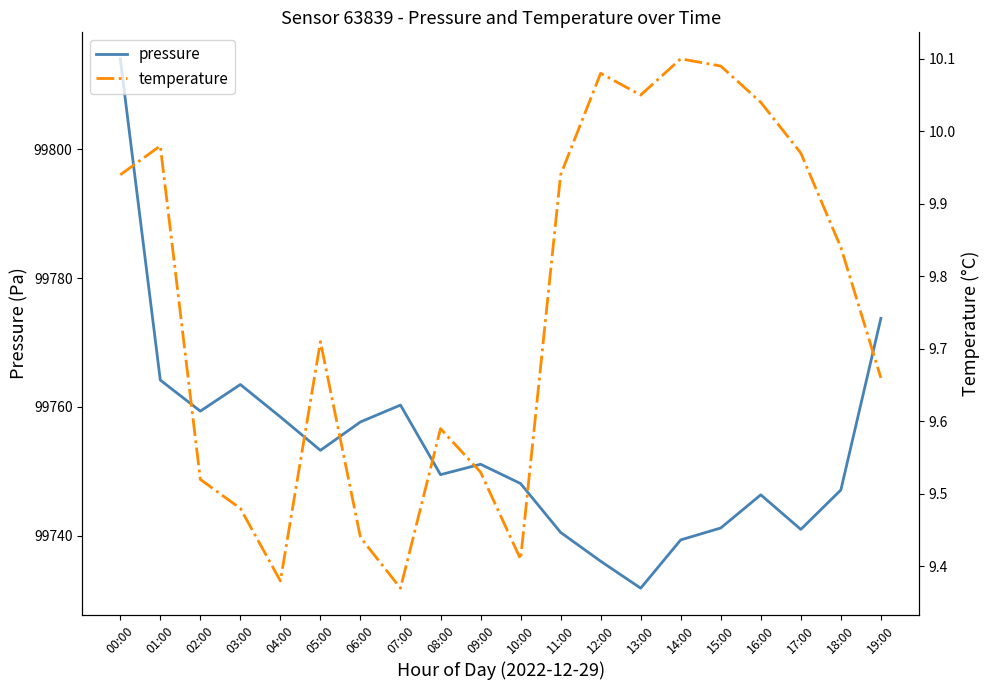

True or false: temperature and pressure intersect in this chart.

False